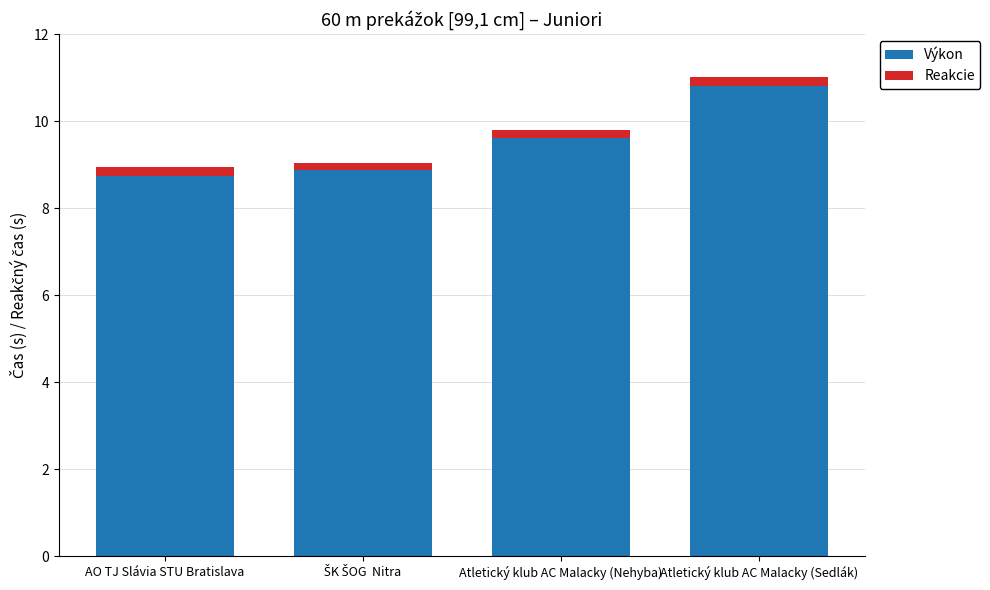

The Výkon series shows 15.6 at Atletický klub AC Malacky (Sedlák). True or false?

False